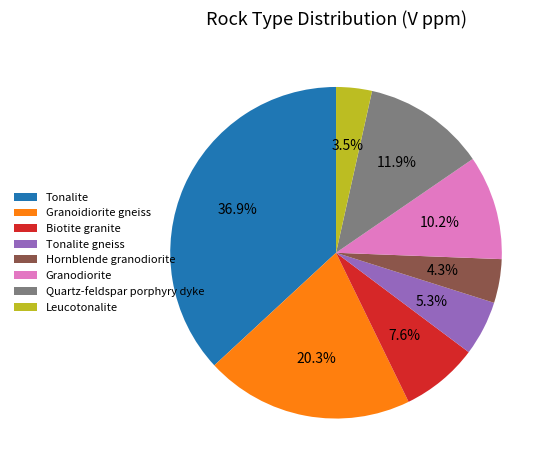

Which has a higher value, Leucotonalite or Granoidiorite gneiss?

Granoidiorite gneiss